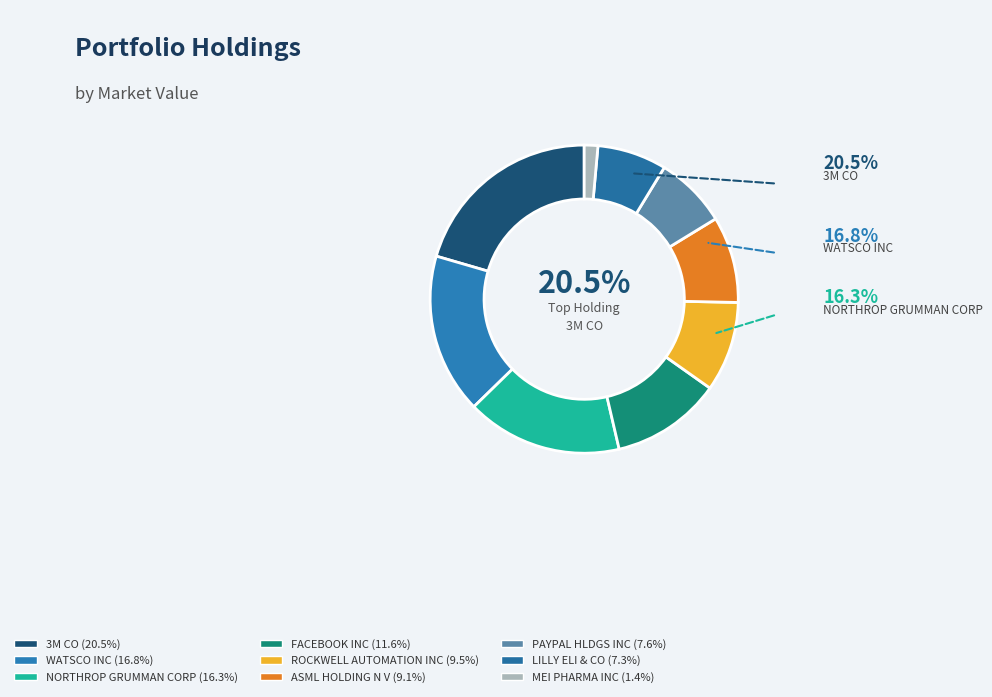

How many slices are in this pie chart?

9